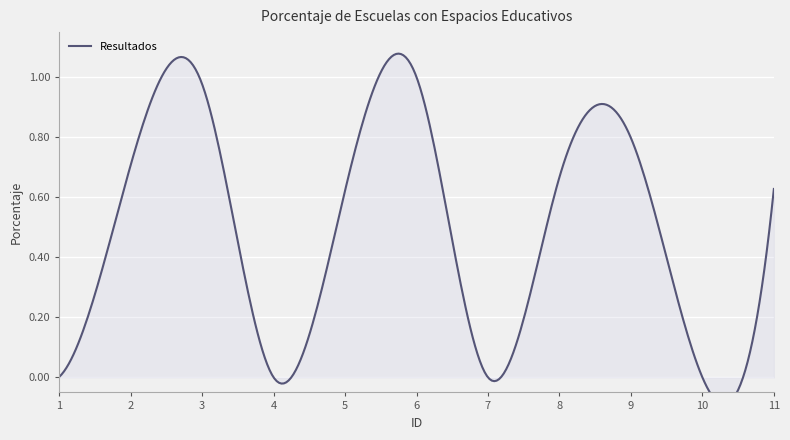

True or false: the data has more than 2 interior local peaks.

True